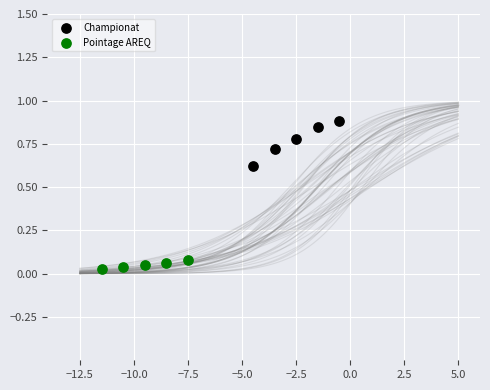

What are all the series names shown in the legend?

Championat, Pointage AREQ